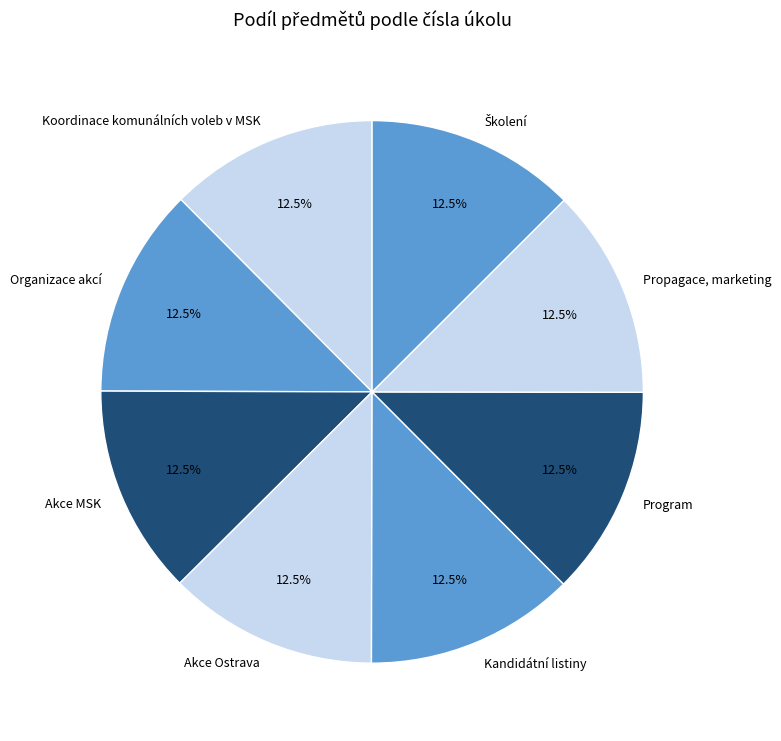

What is the ratio of the value at Organizace akcí to the value at Program?

1.0